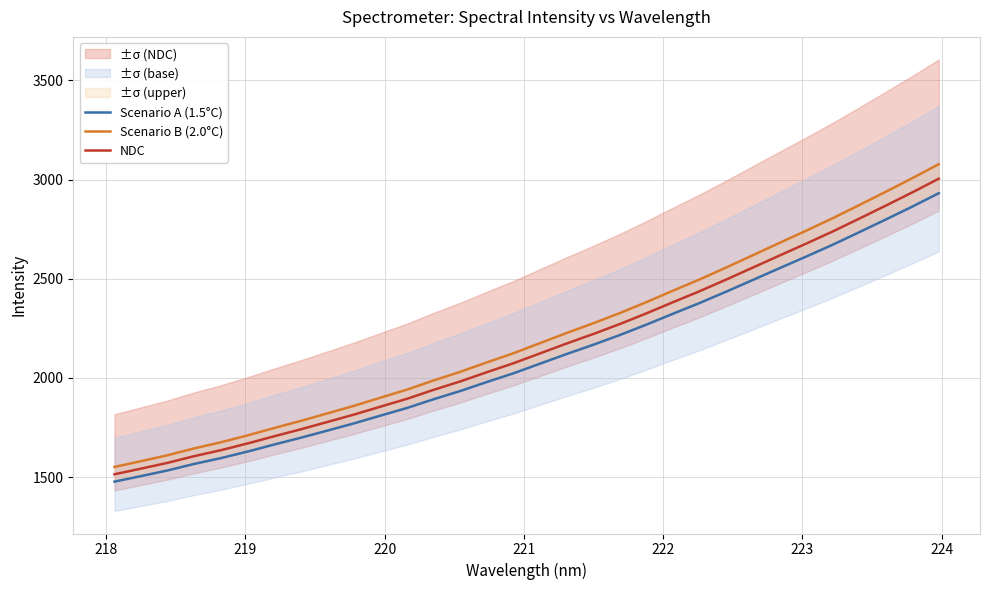

What is the maximum value shown in the chart?

3077.7